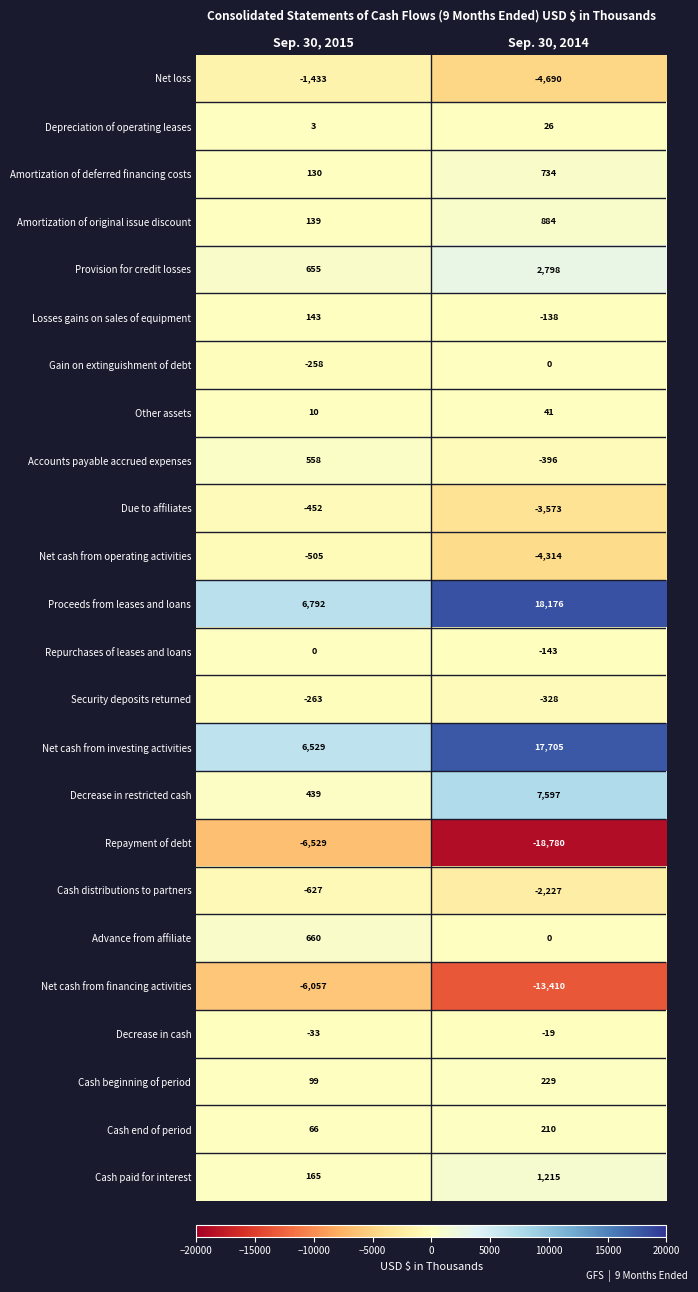

Rank the series at Sep. 30, 2015 from highest to lowest value.

Proceeds from leases and loans, Net cash from investing activities, Advance from affiliate, Provision for credit losses, Accounts payable accrued expenses, Decrease in restricted cash, Cash paid for interest, Losses gains on sales of equipment, Amortization of original issue discount, Amortization of deferred financing costs, Cash beginning of period, Cash end of period, Other assets, Depreciation of operating leases, Repurchases of leases and loans, Decrease in cash, Gain on extinguishment of debt, Security deposits returned, Due to affiliates, Net cash from operating activities, Cash distributions to partners, Net loss, Net cash from financing activities, Repayment of debt